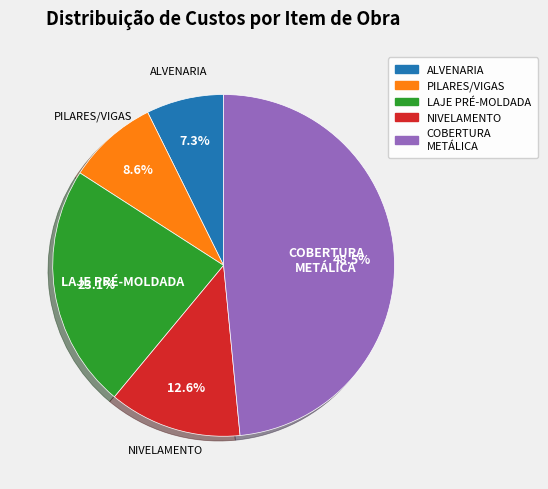

Is NIVELAMENTO the majority of the pie?

No